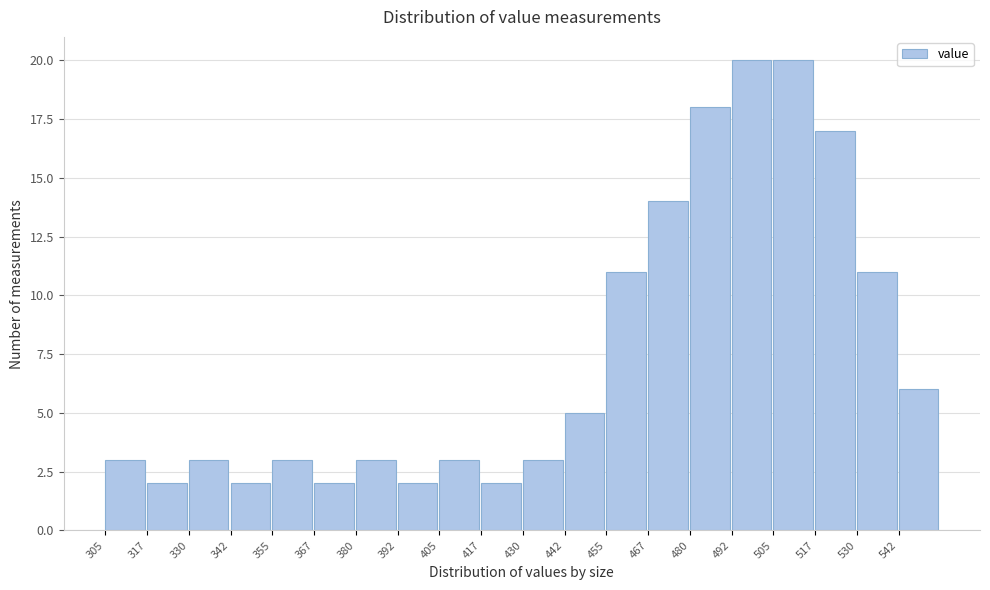

Reading left to right, list every bar in this chart as the range it spans on the x-axis followed by its height. Neither the bar edges nor the heights are printed on the chart, so give them approximately, as read against the axes.

305.0 to 317.5: 3
317.5 to 330.0: 2
330.0 to 342.5: 3
342.5 to 355.0: 2
355.0 to 367.5: 3
367.5 to 380.0: 2
380.0 to 392.5: 3
392.5 to 405.0: 2
405.0 to 417.5: 3
417.5 to 430.0: 2
430.0 to 442.5: 3
442.5 to 455.0: 5
455.0 to 467.5: 11
467.5 to 480.0: 14
480.0 to 492.5: 18
492.5 to 505.0: 20
505.0 to 517.5: 20
517.5 to 530.0: 17
530.0 to 542.5: 11
542.5 to 555.0: 6